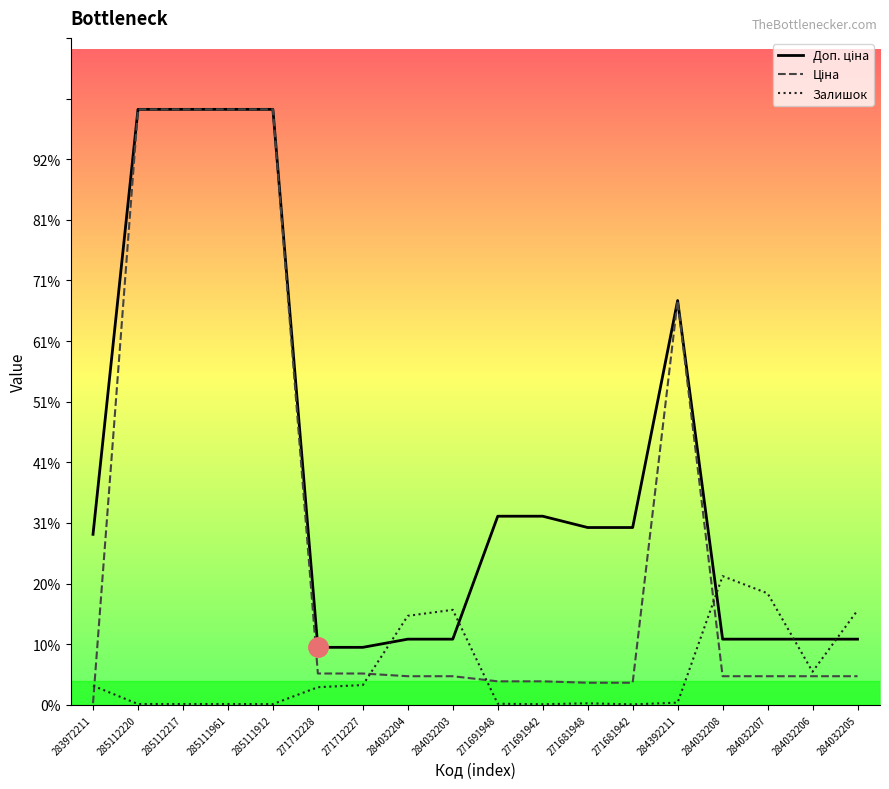

What is the label of the 5th point from the right?

284392211